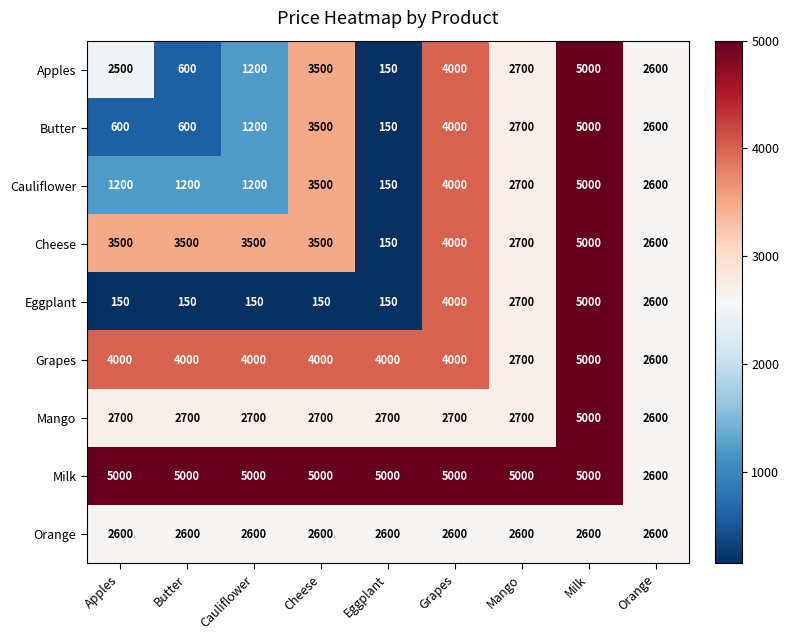

Where does the Butter series first go above 2600?

Cheese